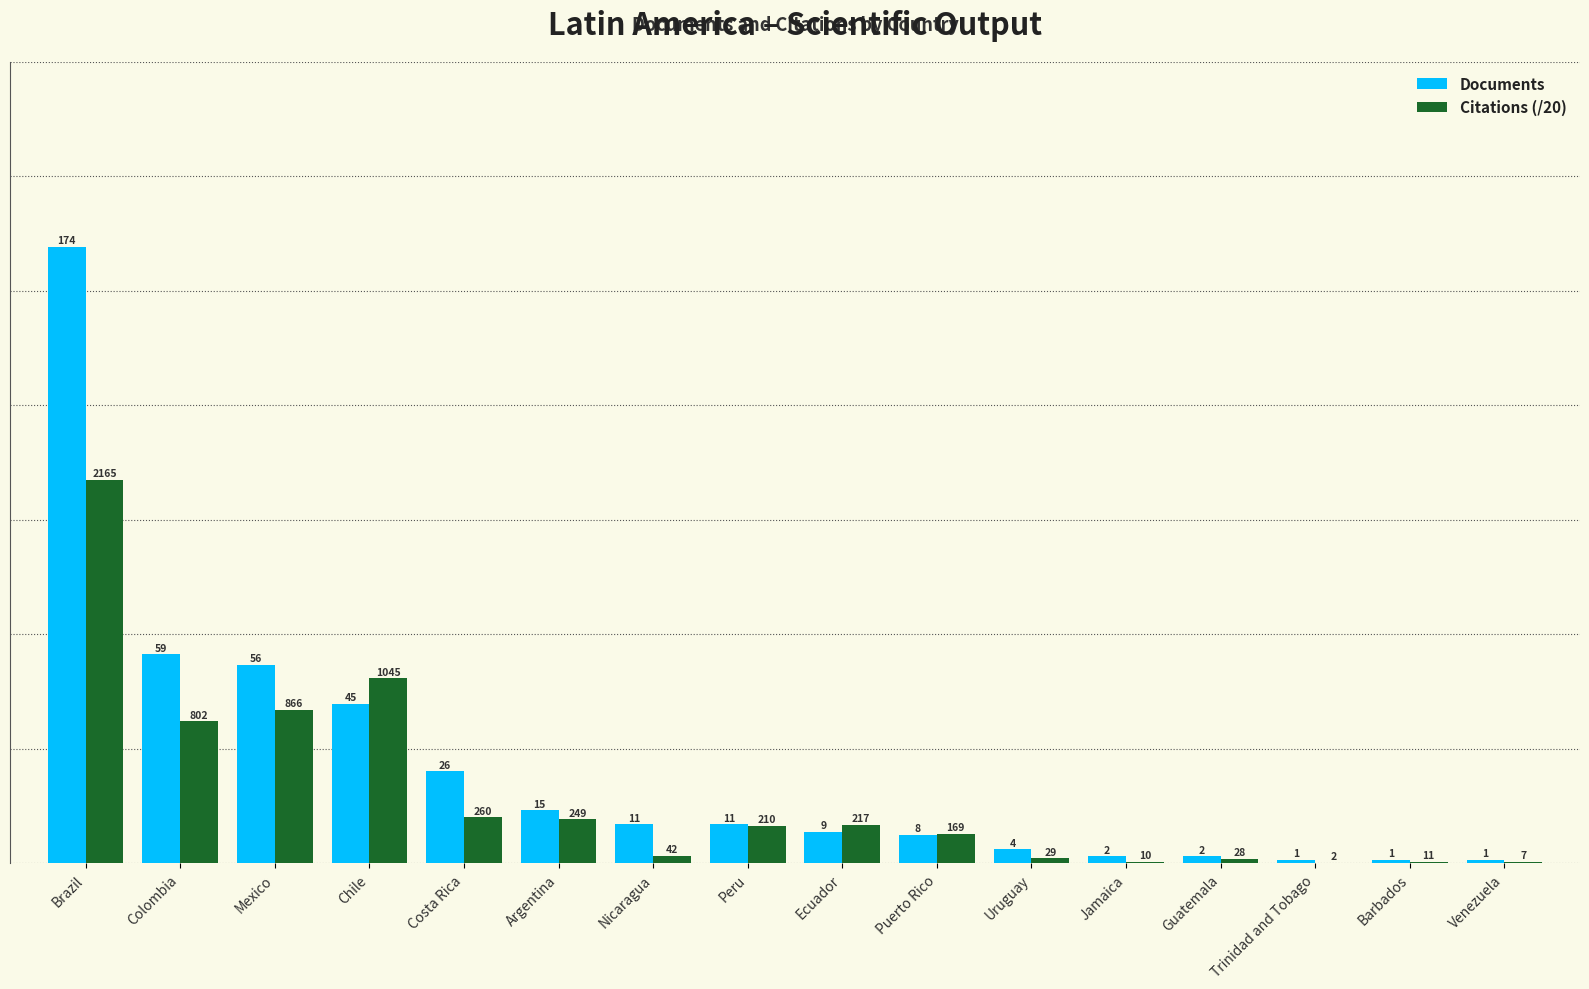

Which category has the highest value across all series?

Brazil